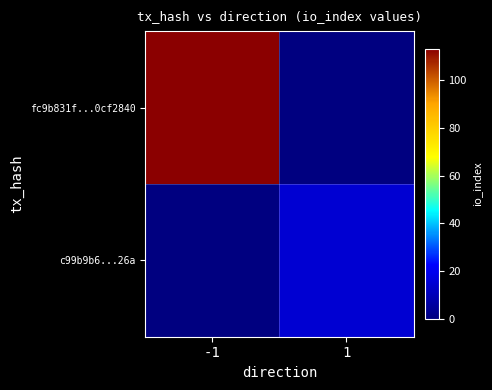

Which series changed the most between -1 and 1?

fc9b831f...0cf2840